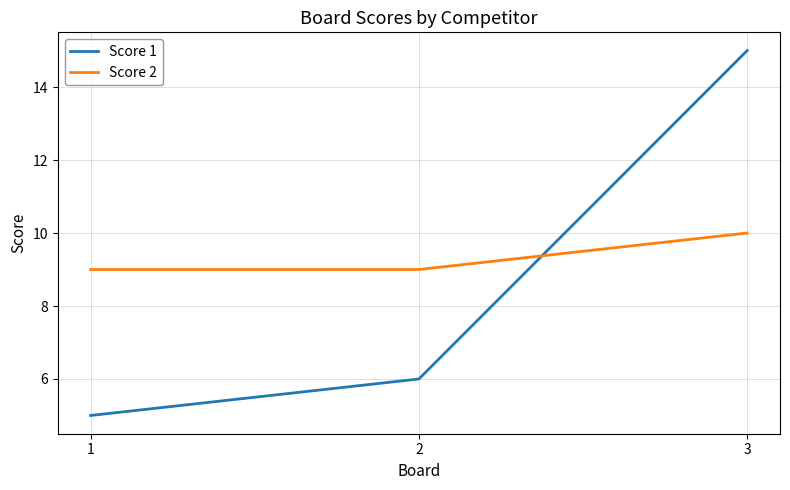

Is it true that Score 1 equals 2 at 2?

False